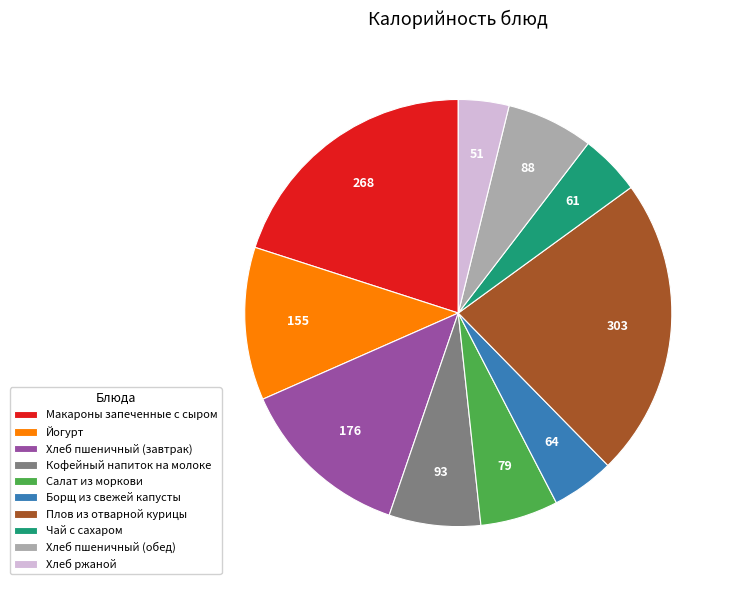

Is there any slice that represents more than half of the pie?

No